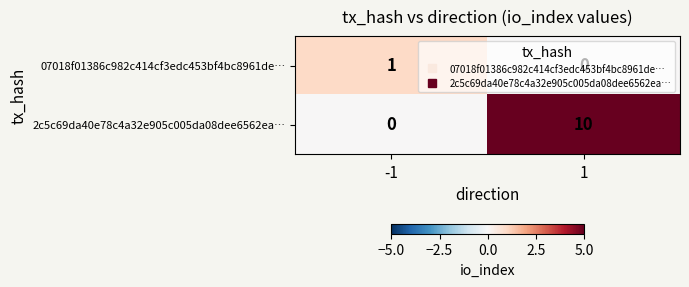

List the series in order of their overall mean, highest first.

2c5c69da40e78c4a32e905c005da08dee6562ea…, 07018f01386c982c414cf3edc453bf4bc8961de…